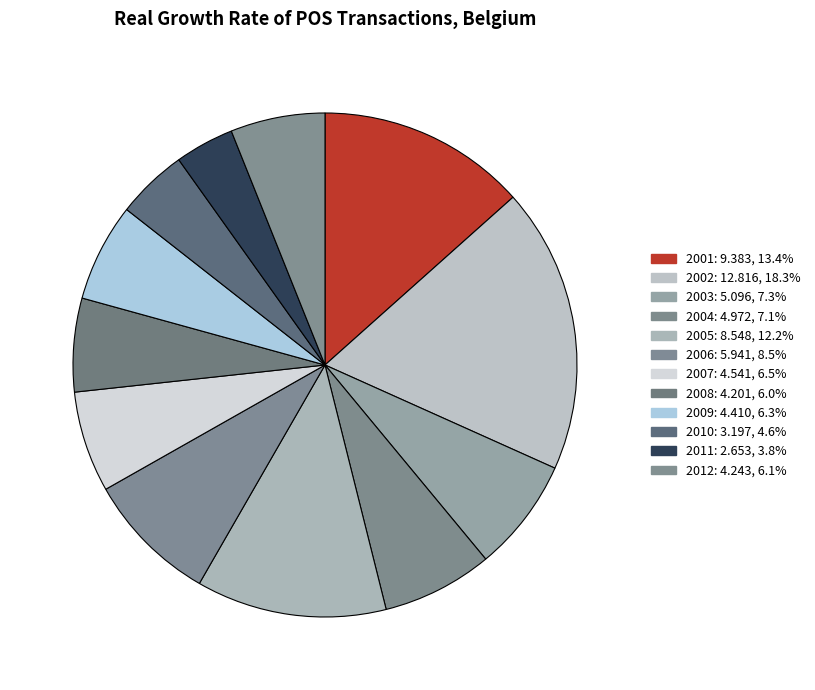

How many segments does this pie chart have?

12